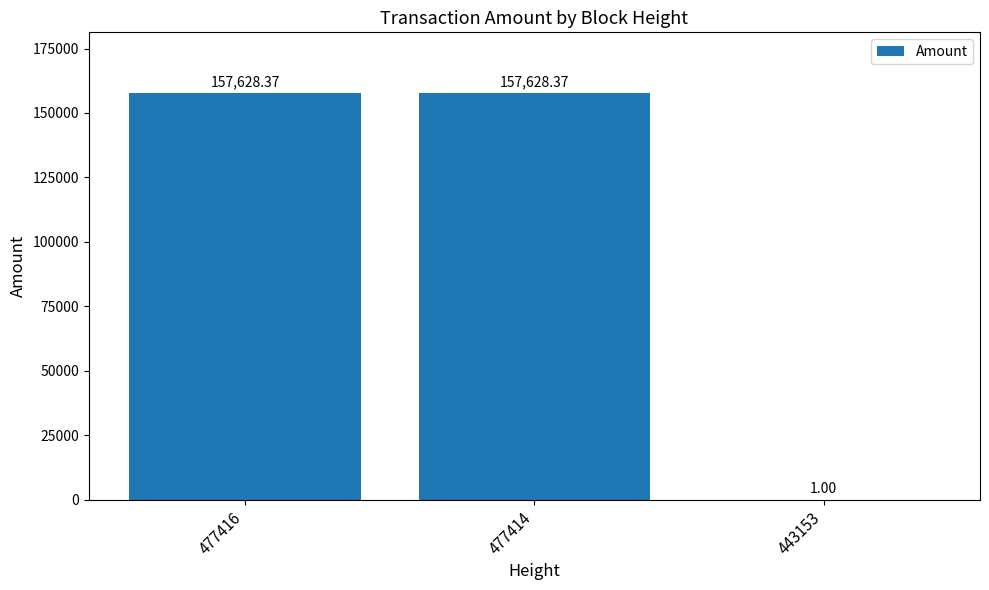

Is it true that the value at 477414 is 48942.1?

False